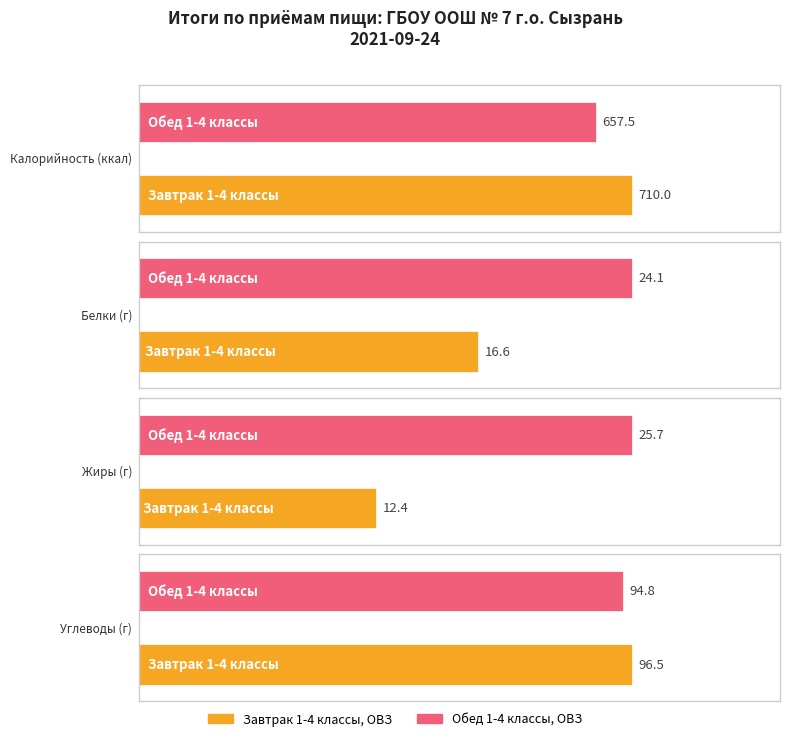

Reading left to right, transcribe all the data shown in this chart.

Калорийность: 710.0	657.5
Белки: 16.6	24.1
Жиры: 12.4	25.7
Углеводы: 96.5	94.8